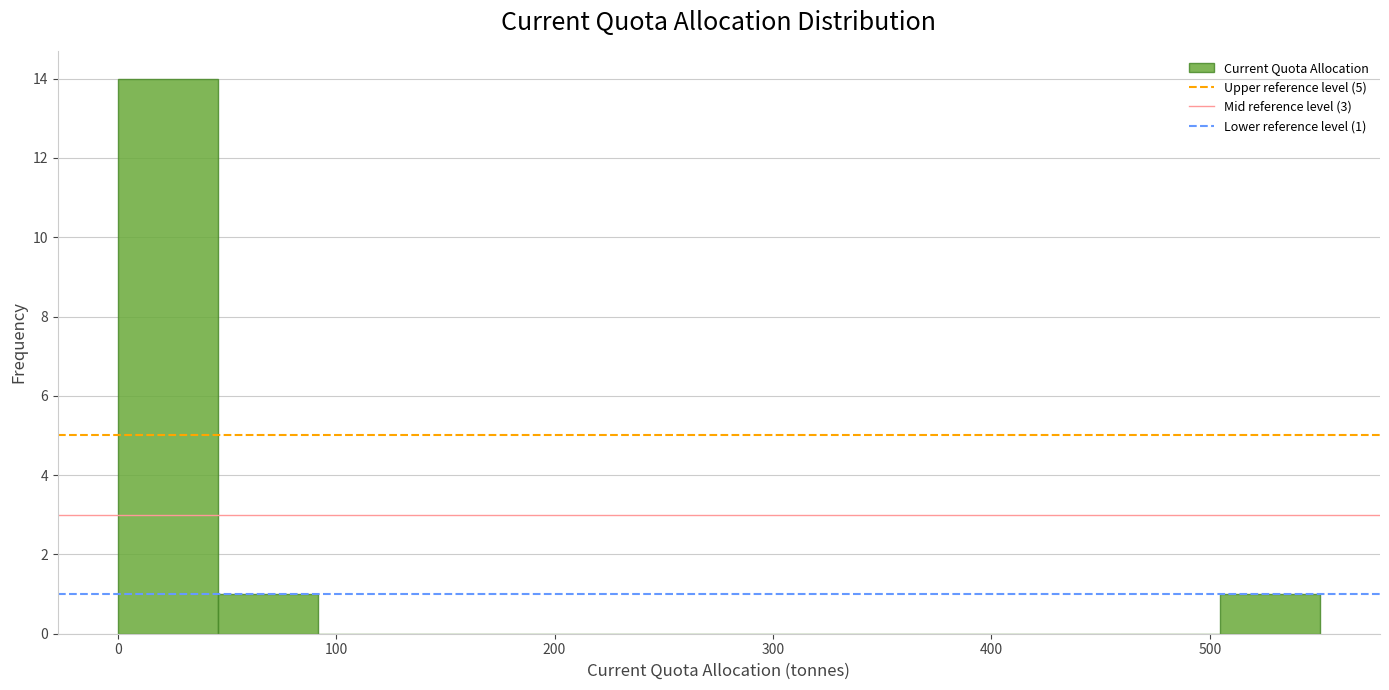

Over which range of the x-axis is the bar tallest?

0 to 50